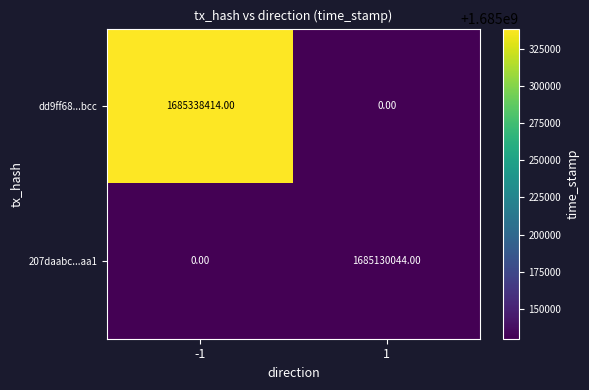

At how many categories does at least one series exceed 1685285828?

1